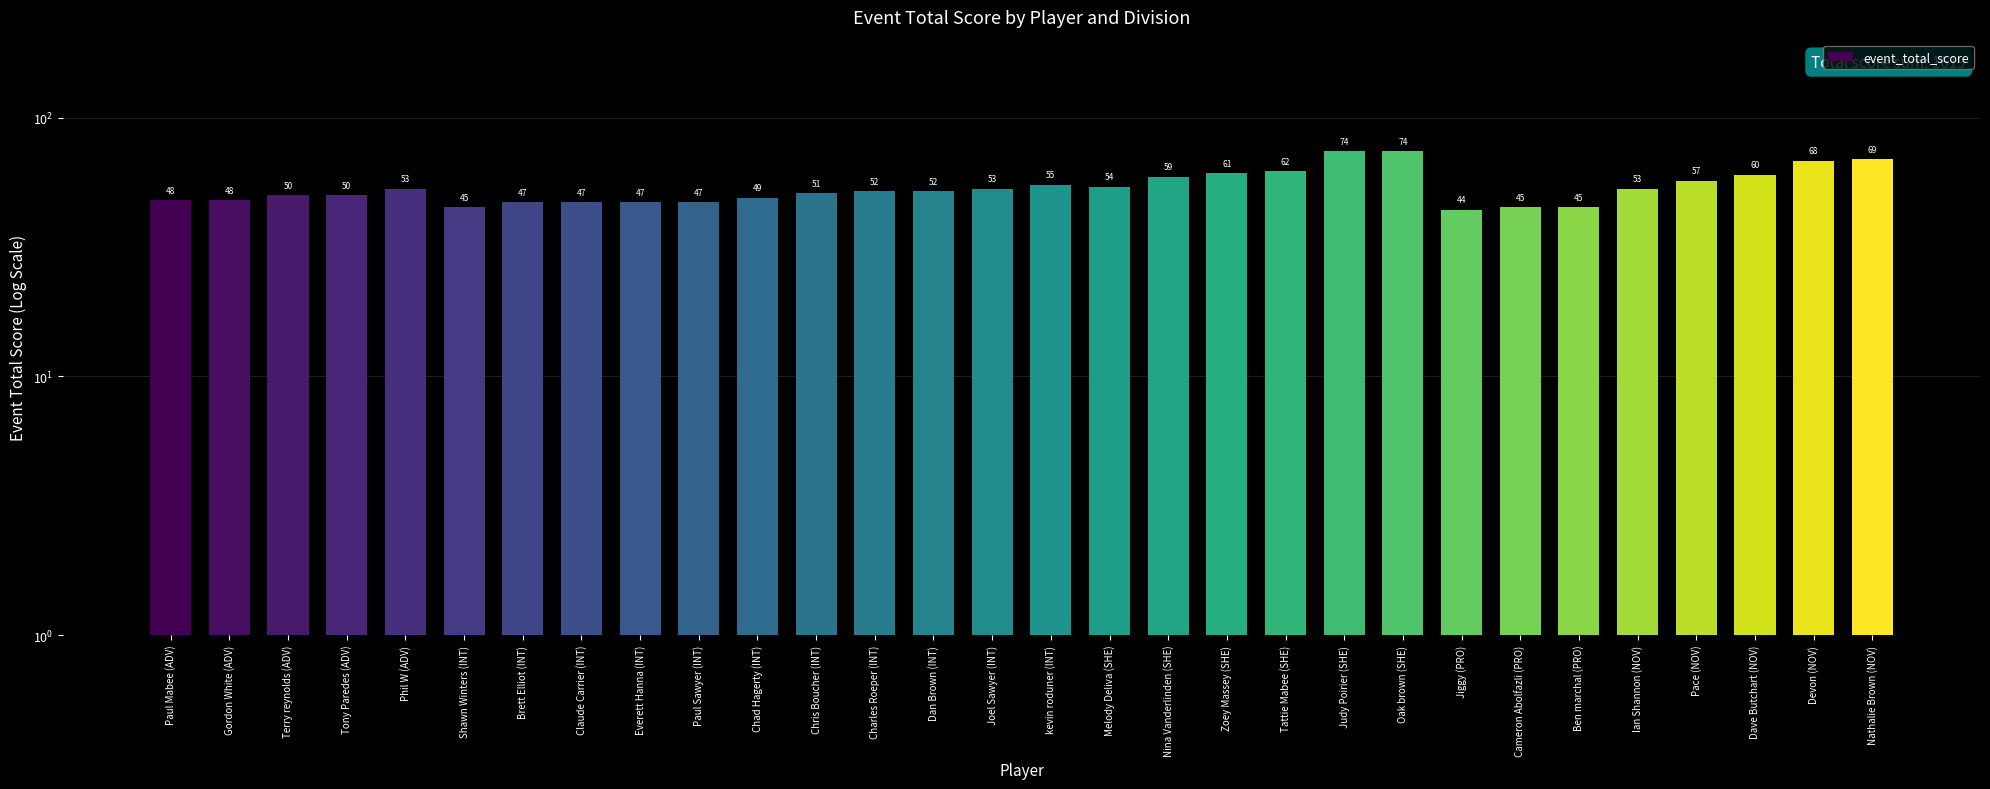

The value at Ian Shannon (NOV) is 26. True or false?

False